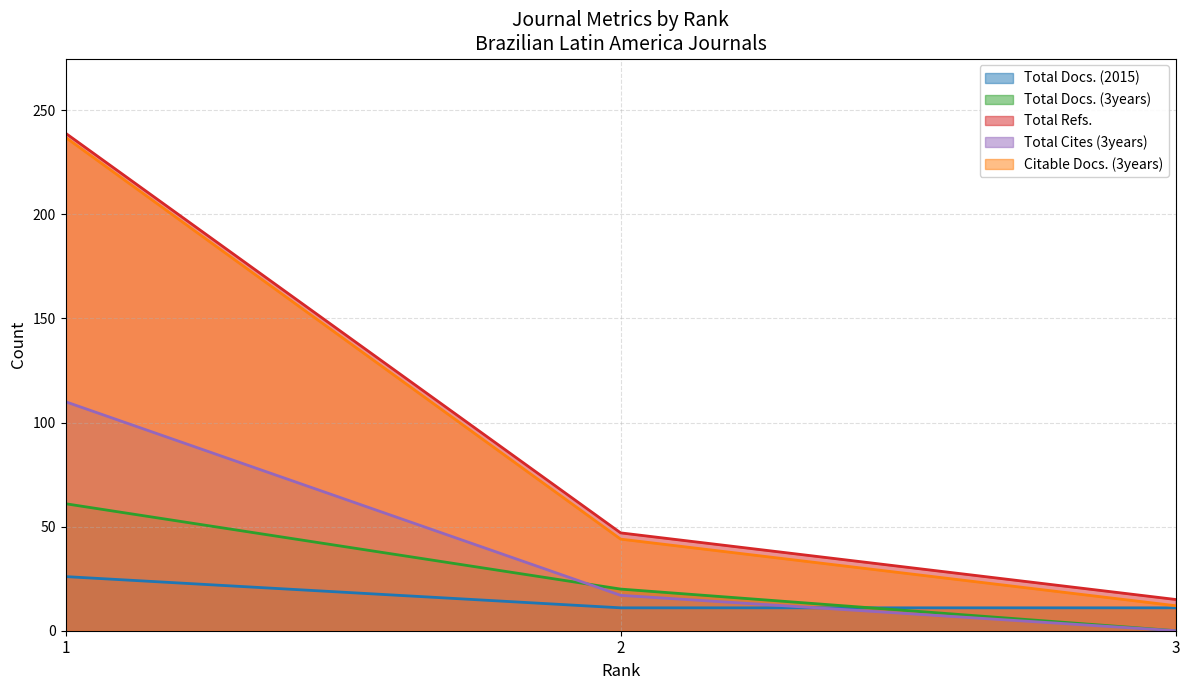

Which series changed the most between 2 and 3?

Total Refs.